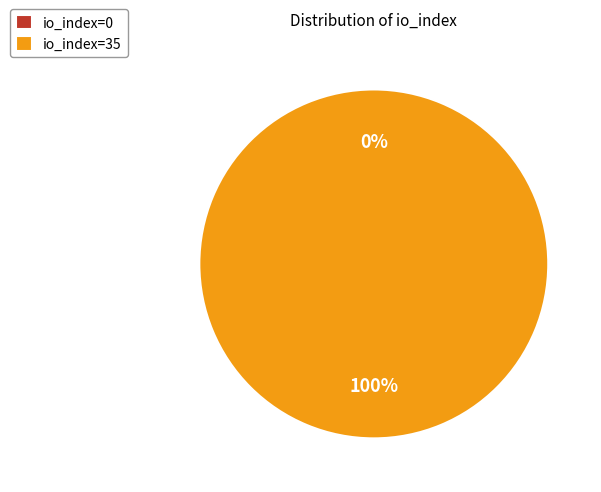

To the nearest percent, what is the difference between the largest and smallest slice percentages?

100%